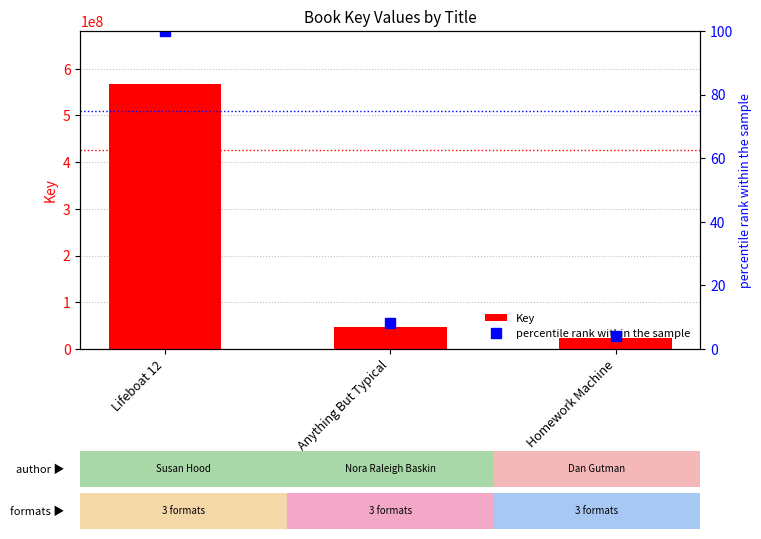

What is the value of the percentile rank within the sample bar at the 1st from the left?

100.0